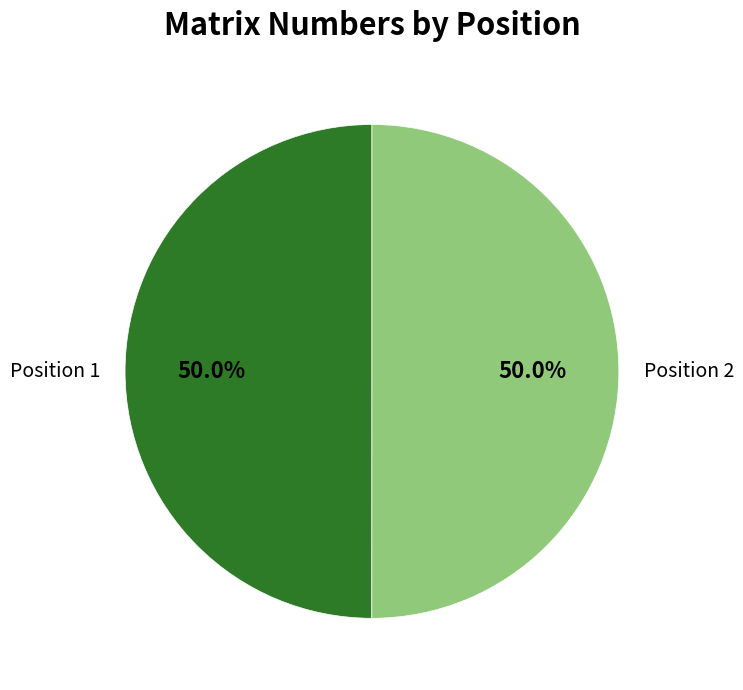

Combined, do Position 1 and Position 2 account for over 50%?

Yes